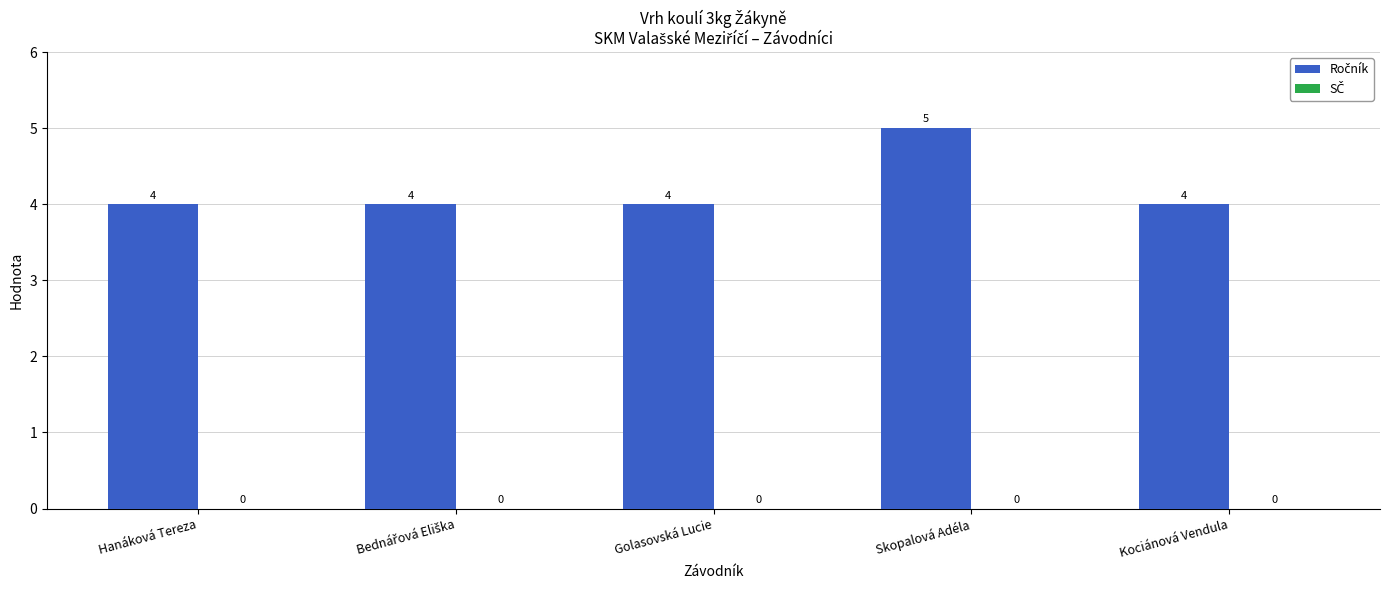

Count the values in the range 4 to 5.

5